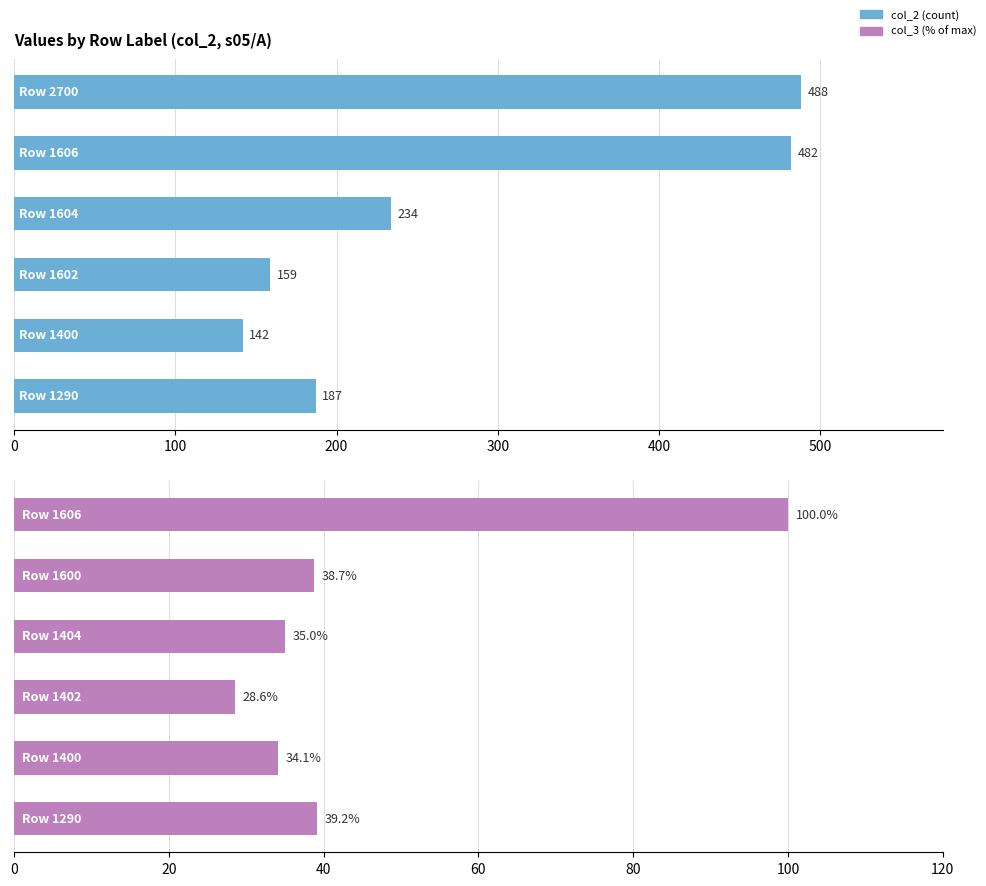

Which series has the largest total across all categories?

col_2